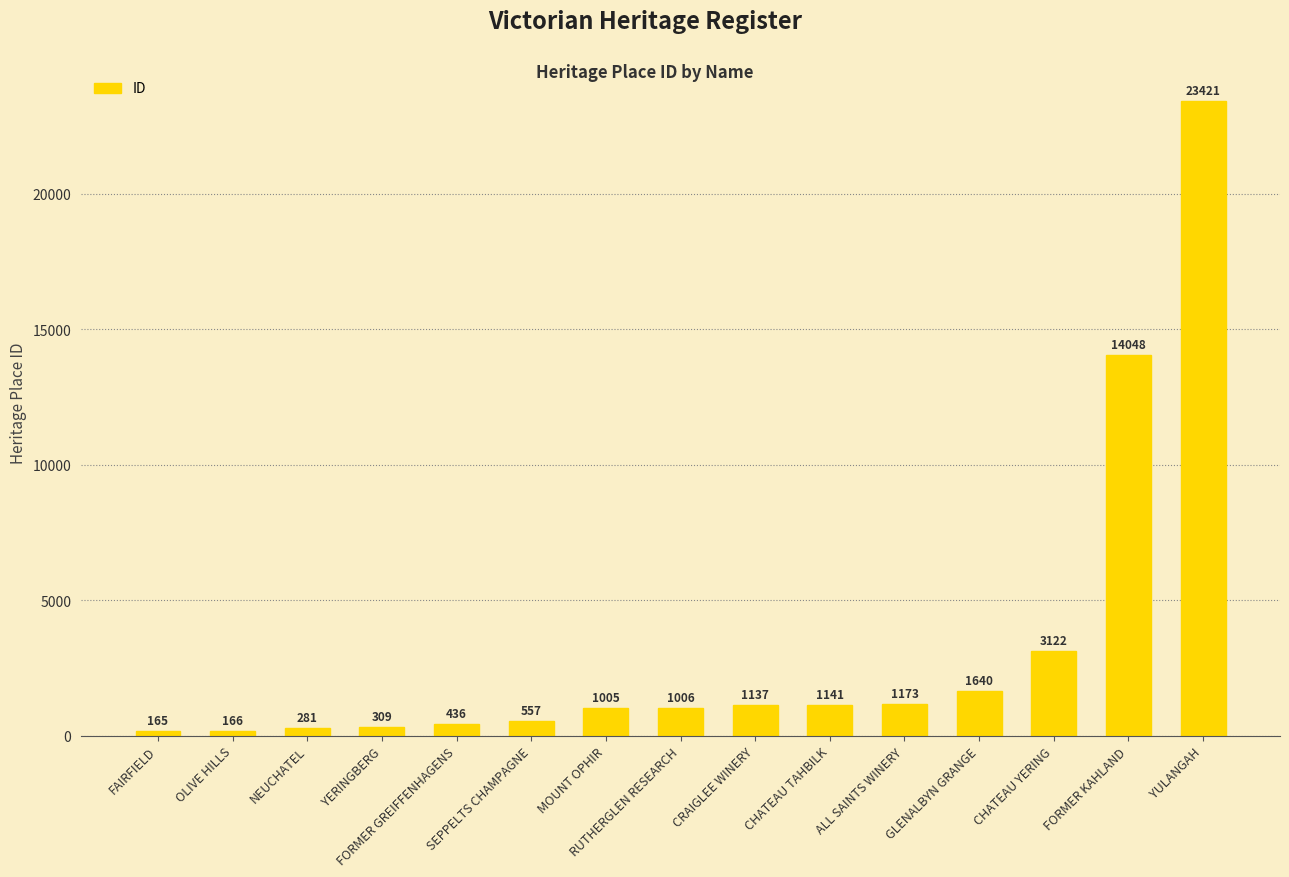

Which category has the highest value across all series?

YULANGAH